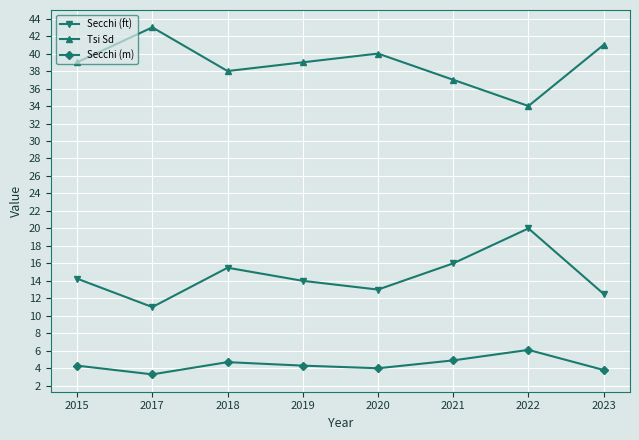

Rank the series by their maximum value, from highest to lowest.

Tsi Sd, Secchi (ft), Secchi (m)